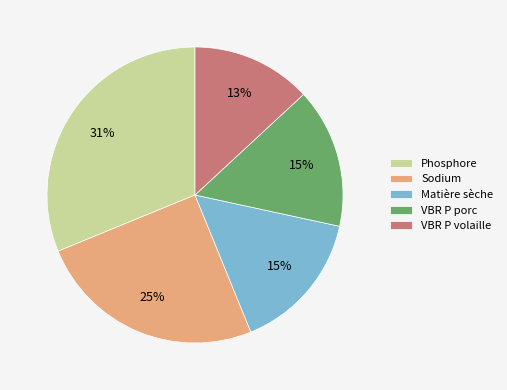

Is there any slice that represents more than half of the pie?

No